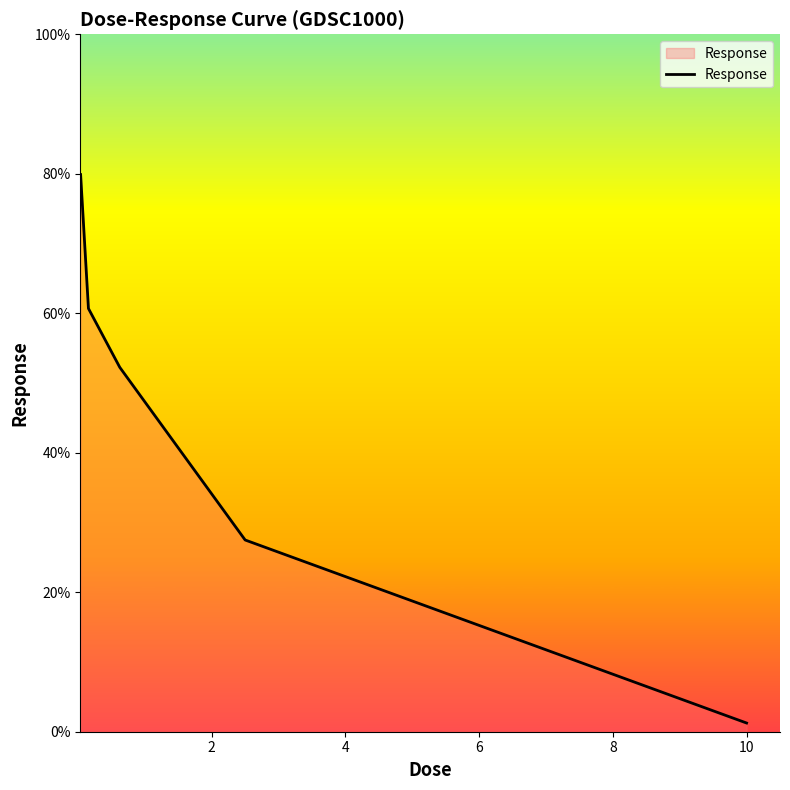

How many values are below 52?

2